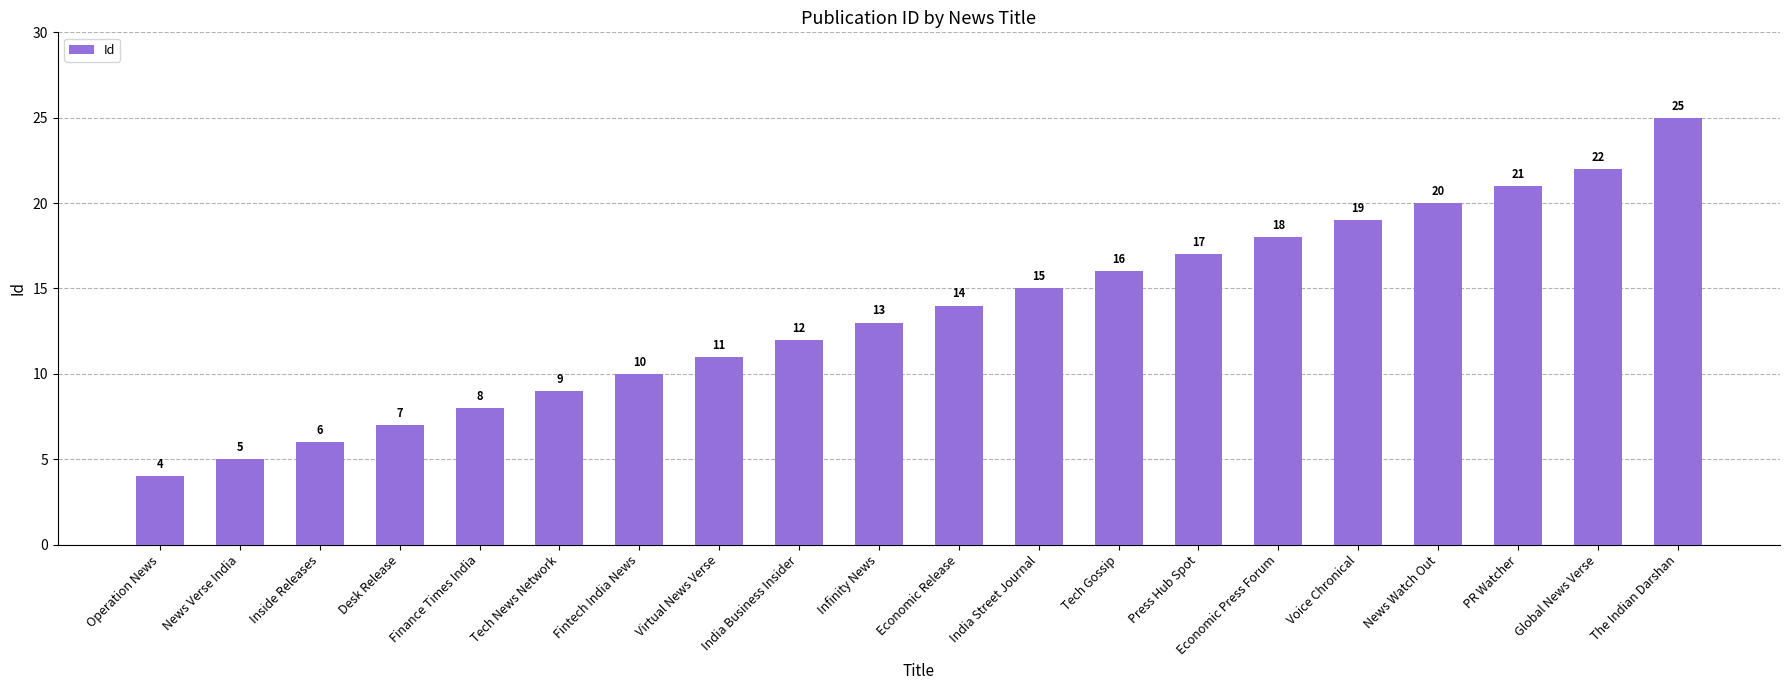

How many series are shown in this chart?

1